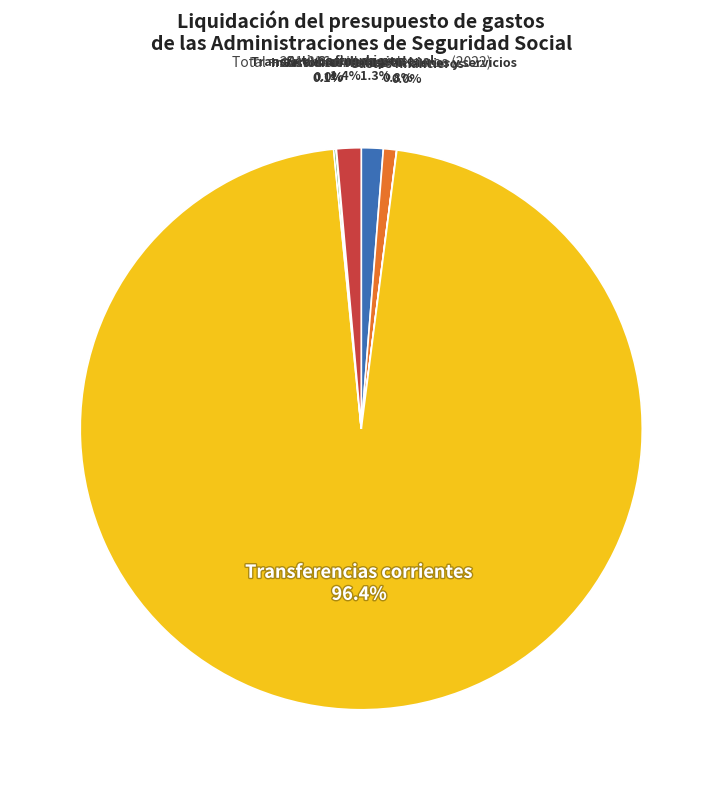

What percentage is the Transferencias corrientes slice, to the nearest percent?

96%